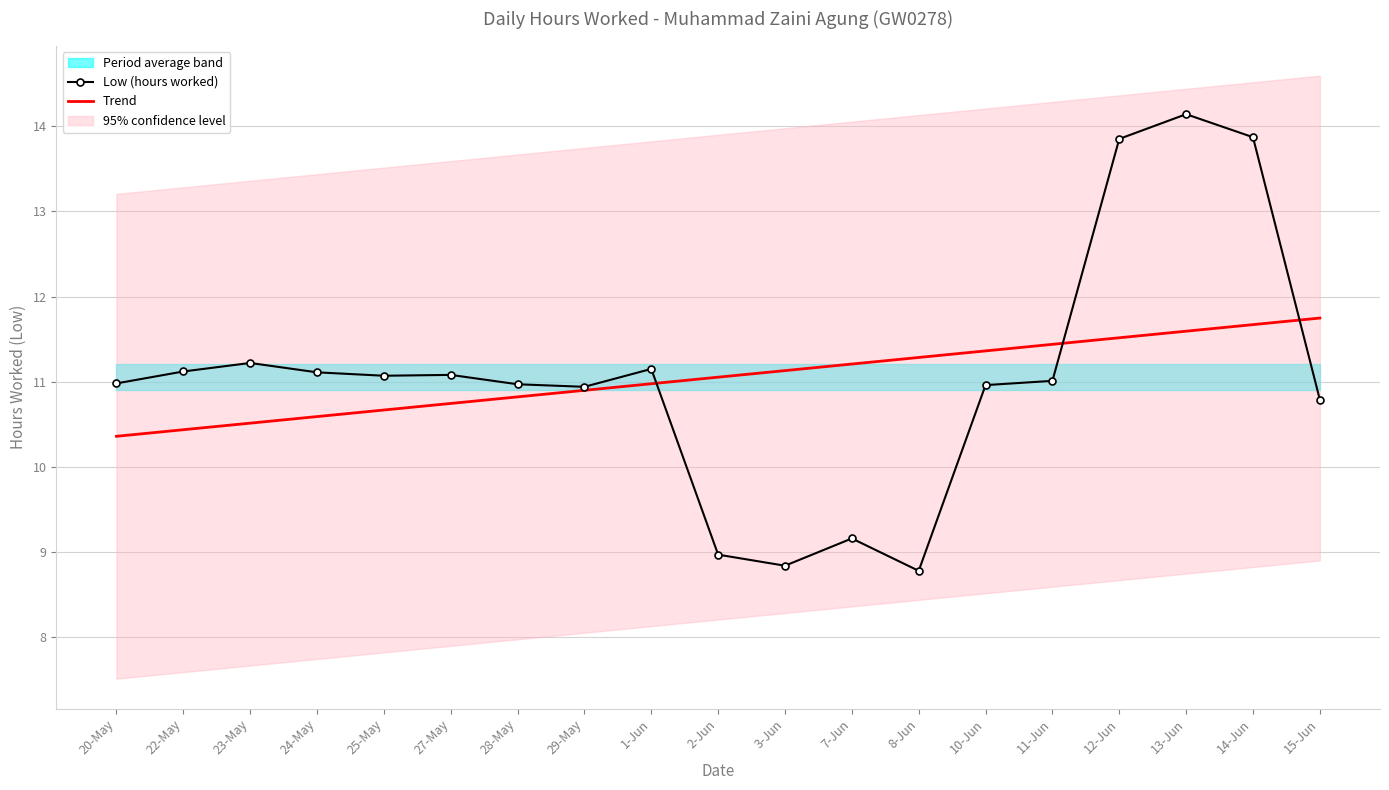

What is the smallest value displayed?

8.8